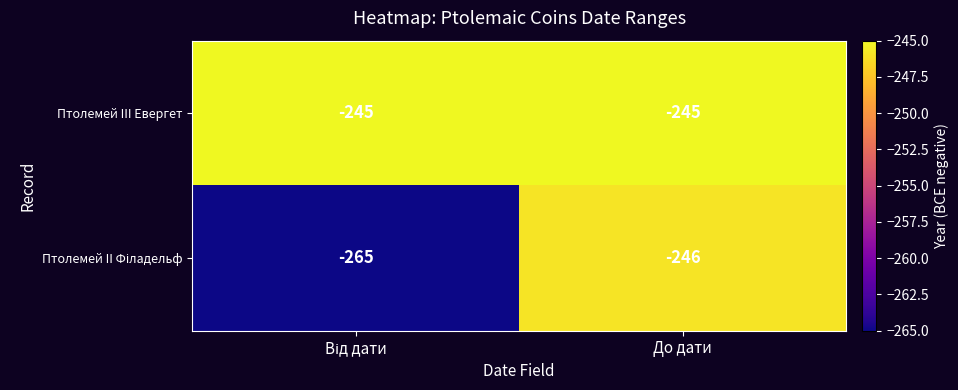

Which series has the largest total across all categories?

Птолемей III Евергет